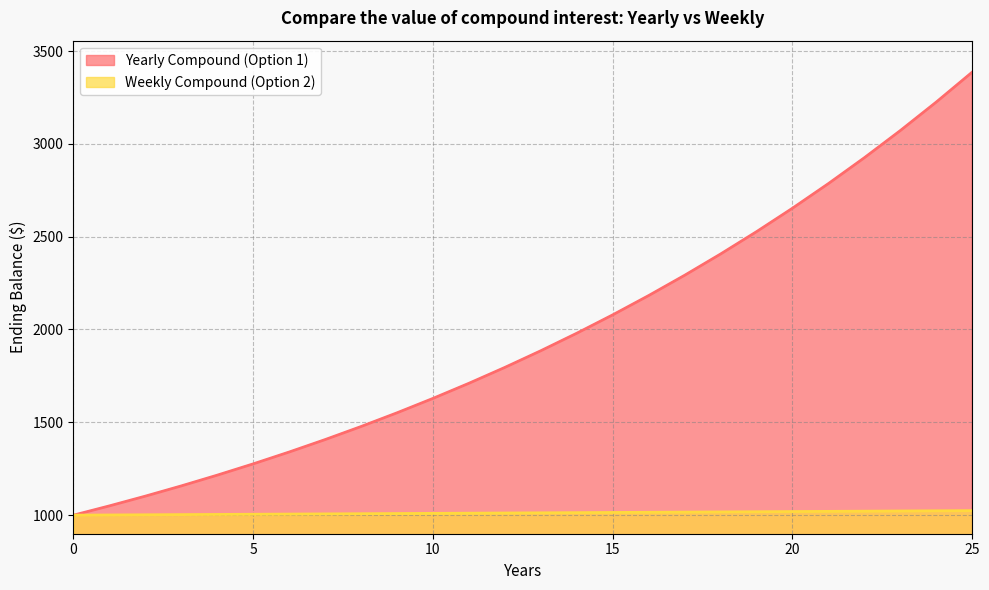

Is it true that Weekly Compound (Option 2) equals 1003.9 at 4?

True